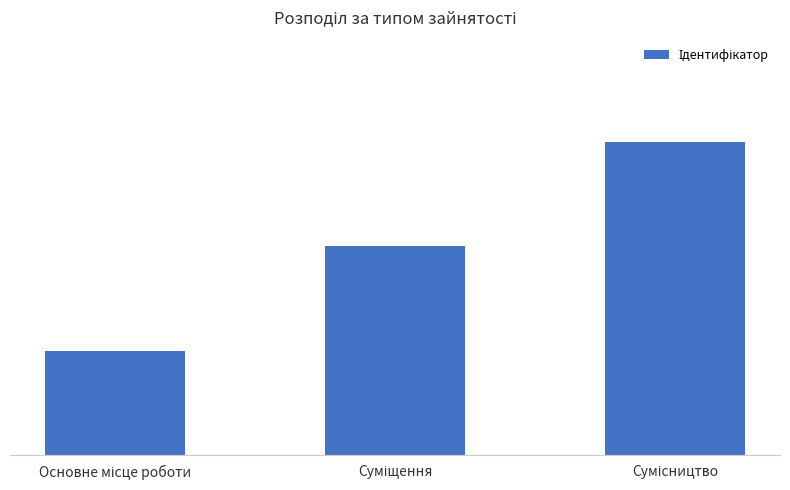

At which label is the value closest to 2?

Суміщення